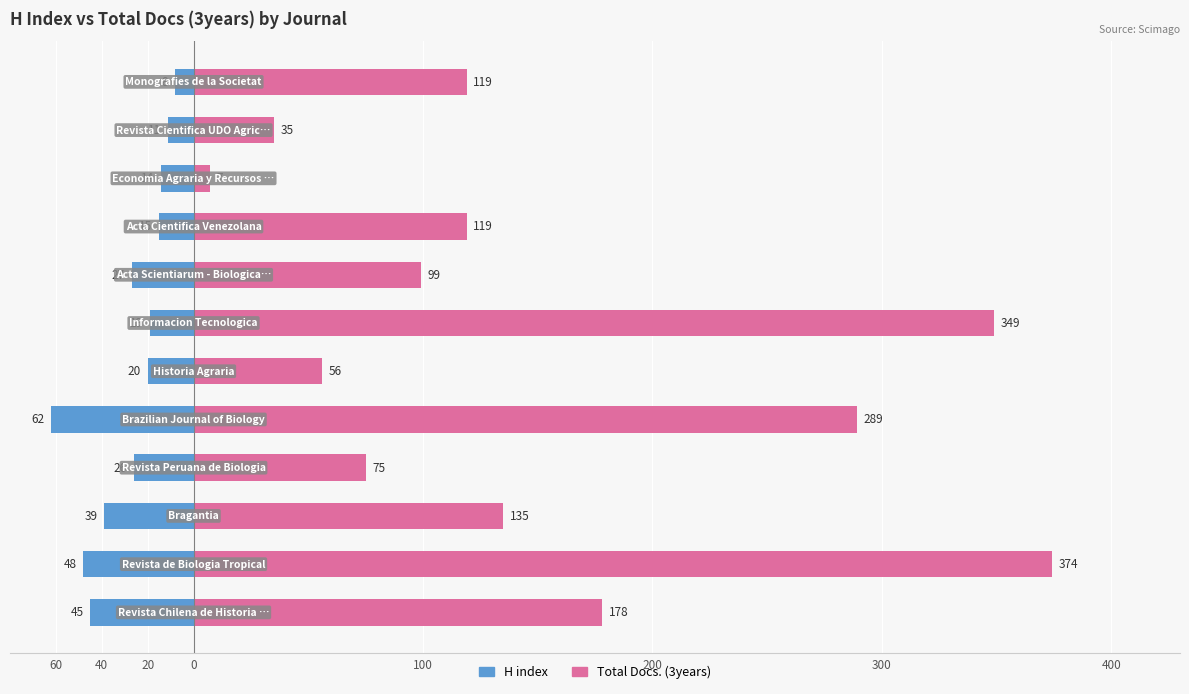

Which series has the largest range (max minus min)?

Total Docs. (3years)